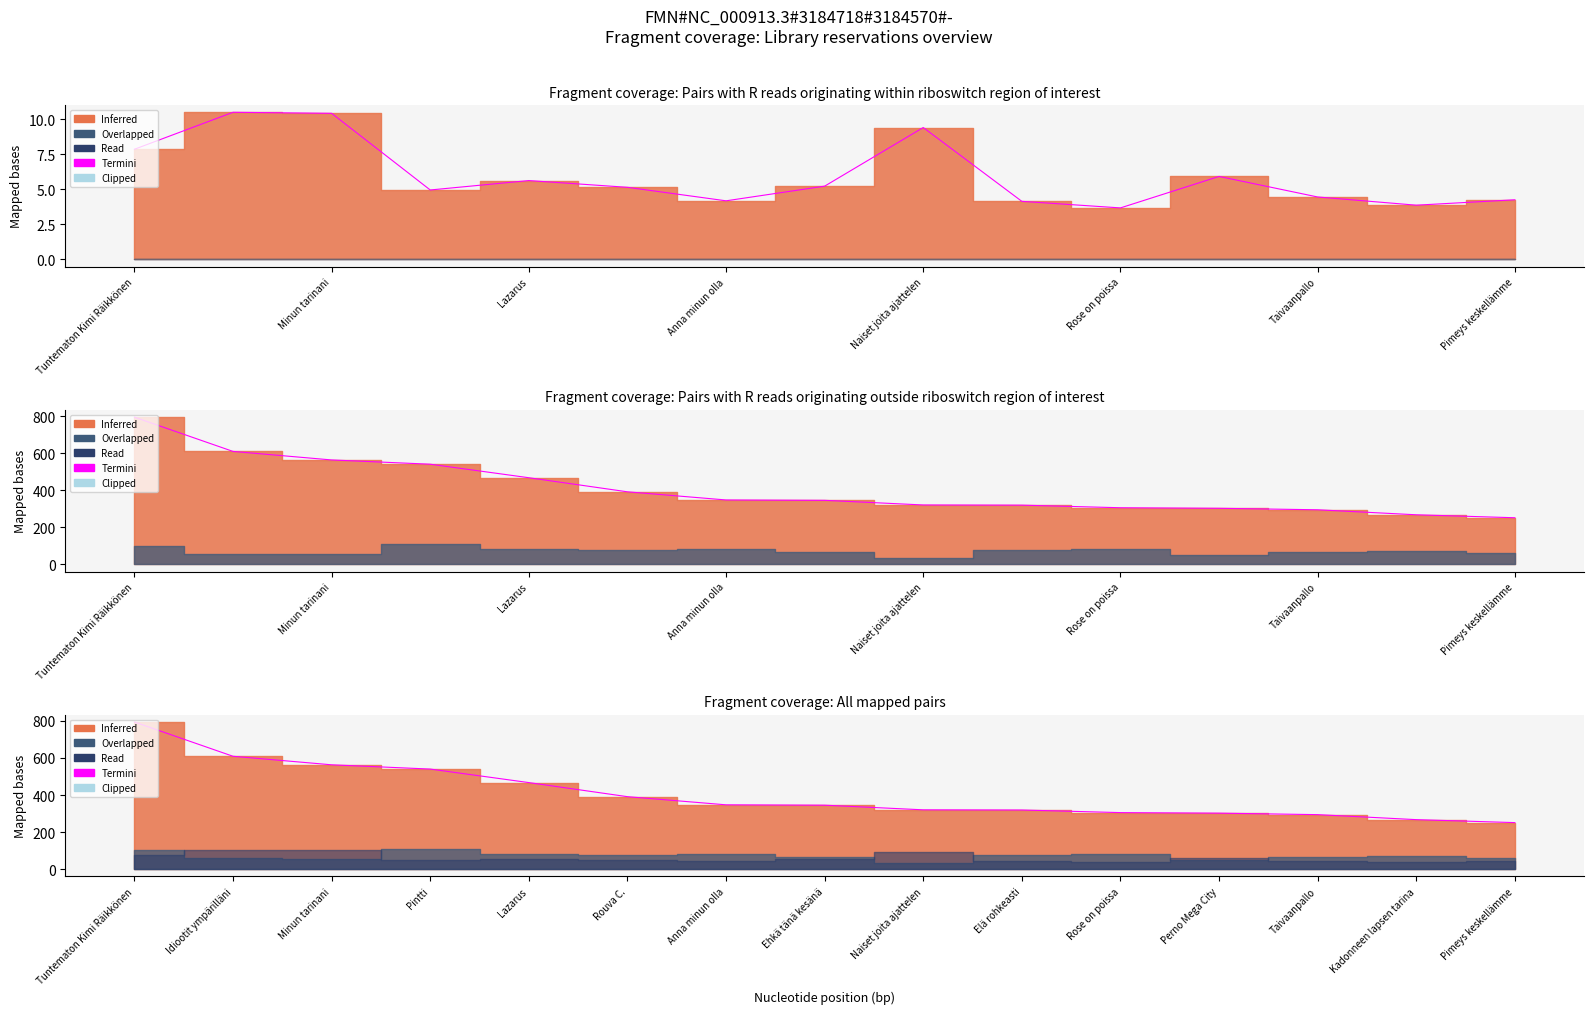

True or false: the data shows 529 at Anna minun olla.

False